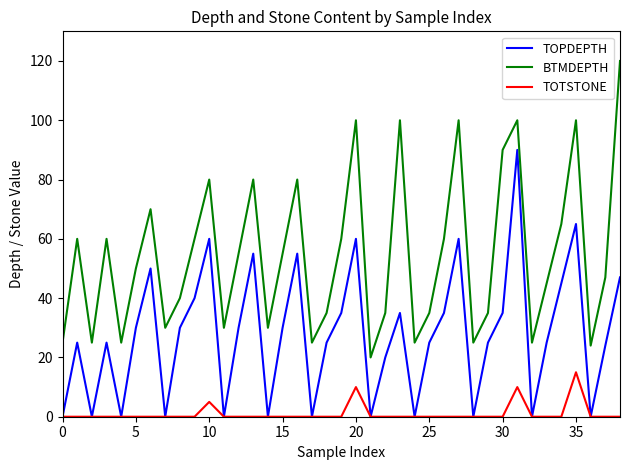

List the series in order of their overall mean, highest first.

BTMDEPTH, TOPDEPTH, TOTSTONE